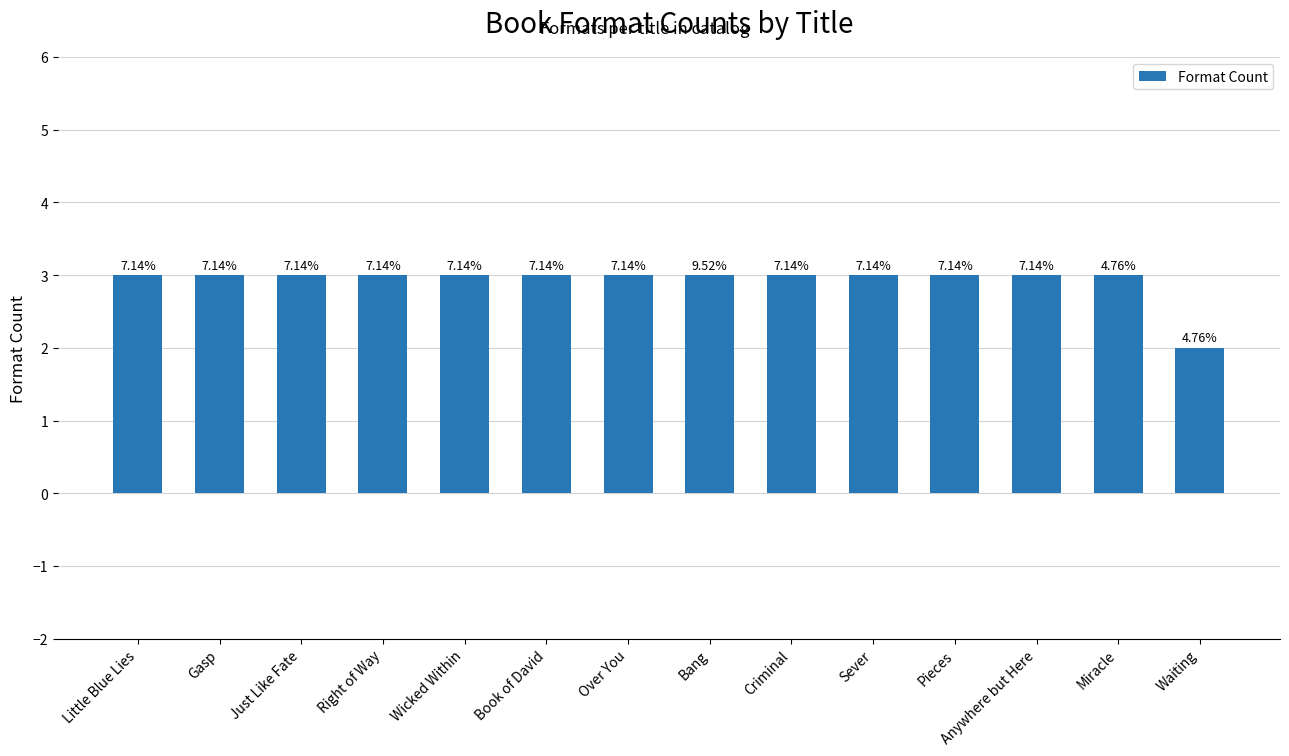

At which label is the value closest to 2?

Waiting